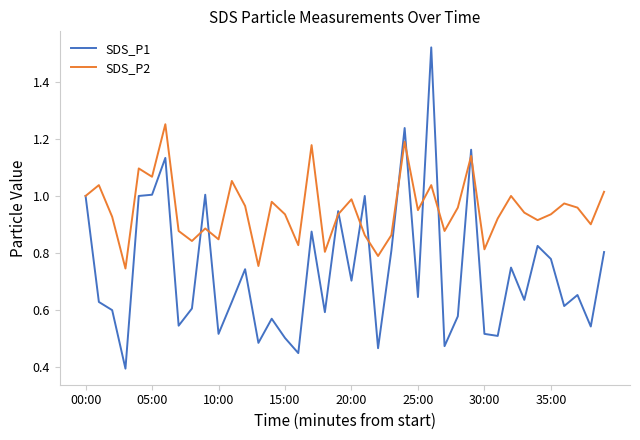

Which series has the widest spread of values?

SDS_P1